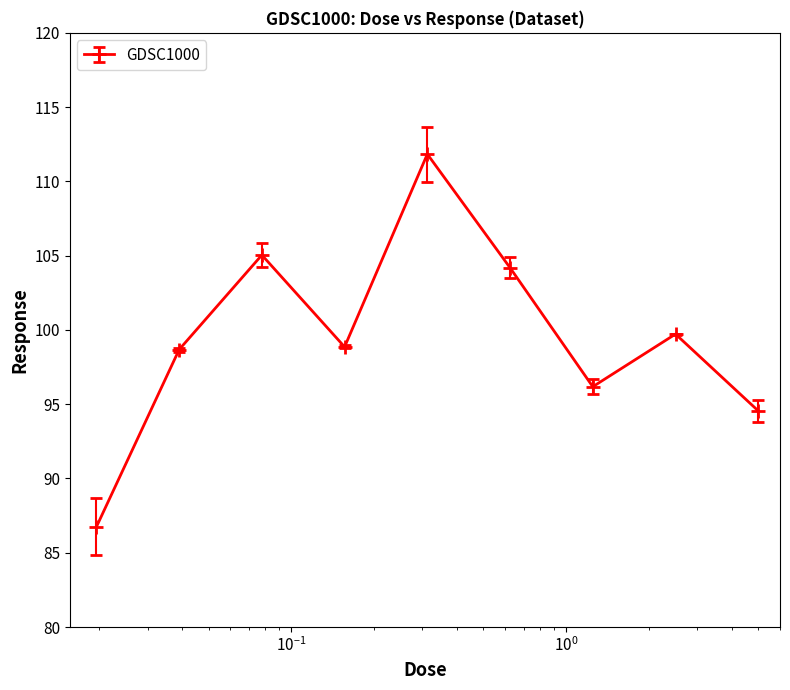

What is the greatest value displayed?

111.8